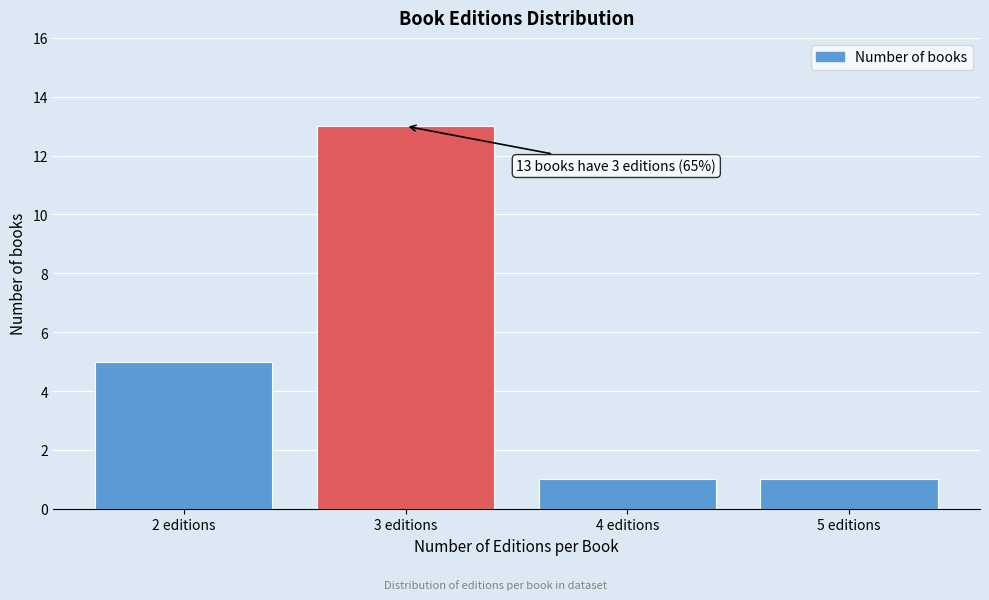

Over which range of the x-axis is the bar tallest?

2.5 to 3.5